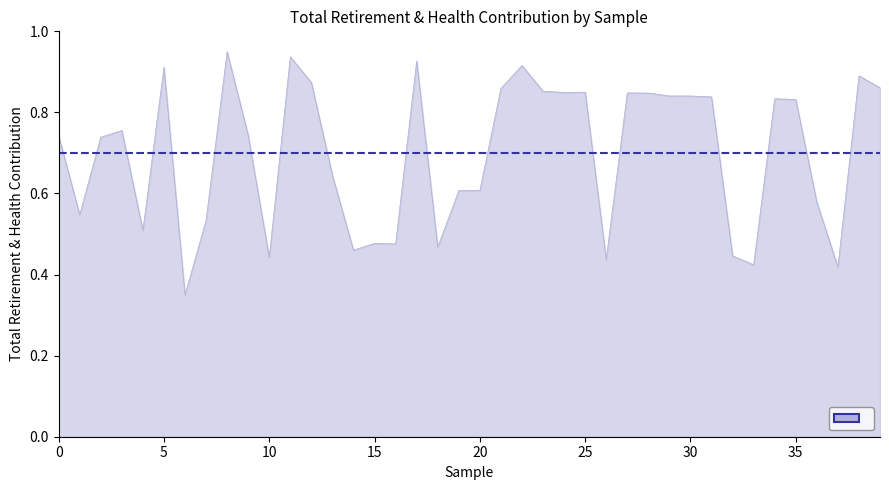

What is the average value?

0.7